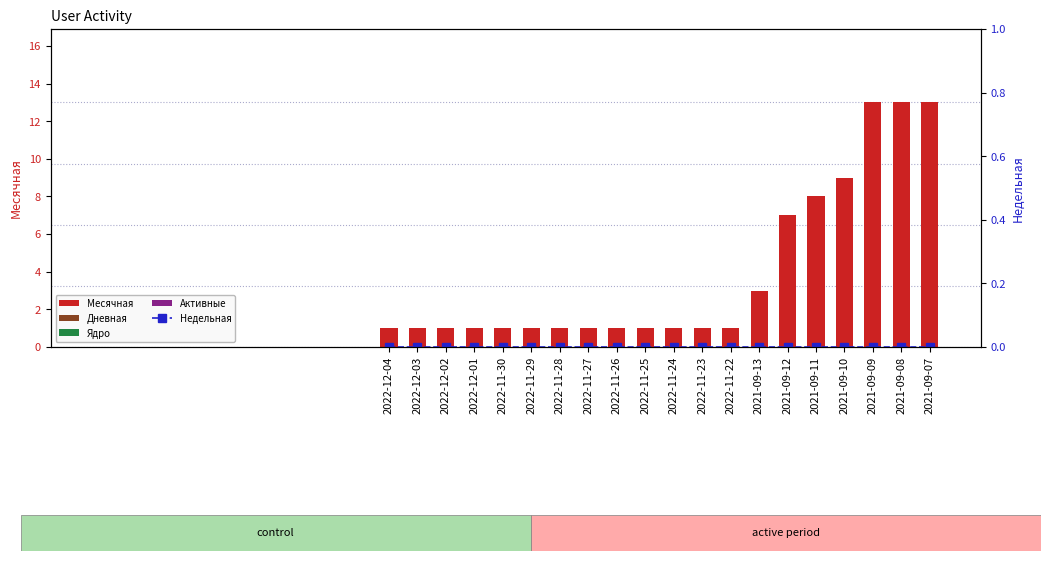

How many categories are shown in the chart?

20